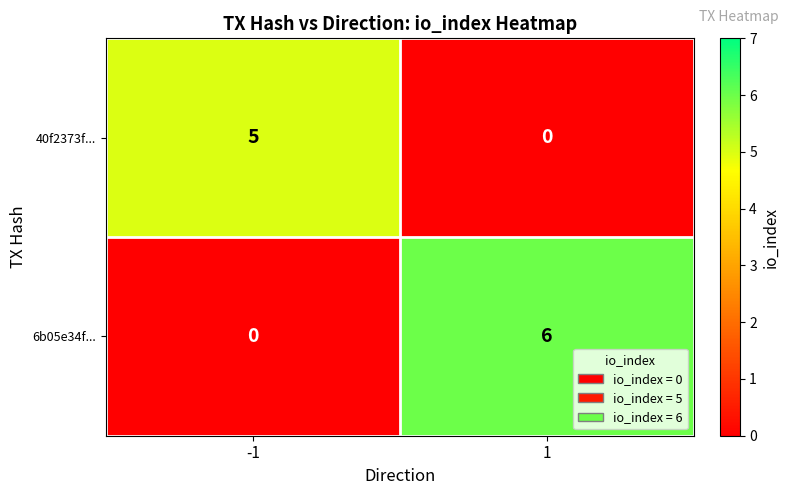

Which series has the largest range (max minus min)?

6b05e34f...